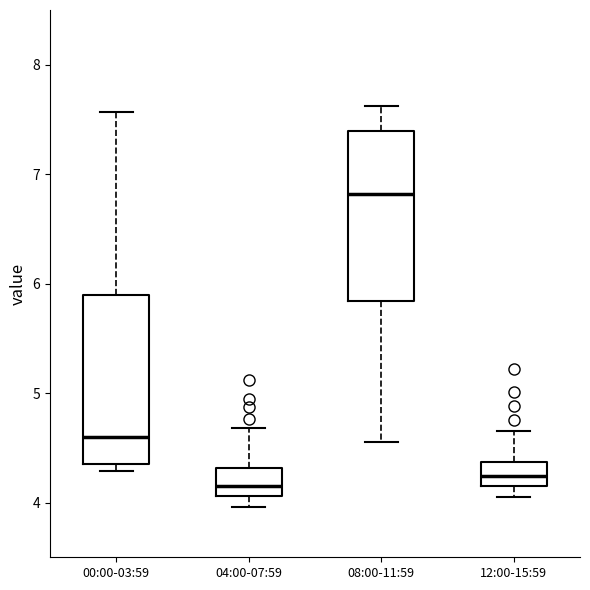

Where is the upper edge of the box for 00:00-03:59 on the y-axis? The values are not printed on the chart, so give them approximately, as read against the axis.

5.9